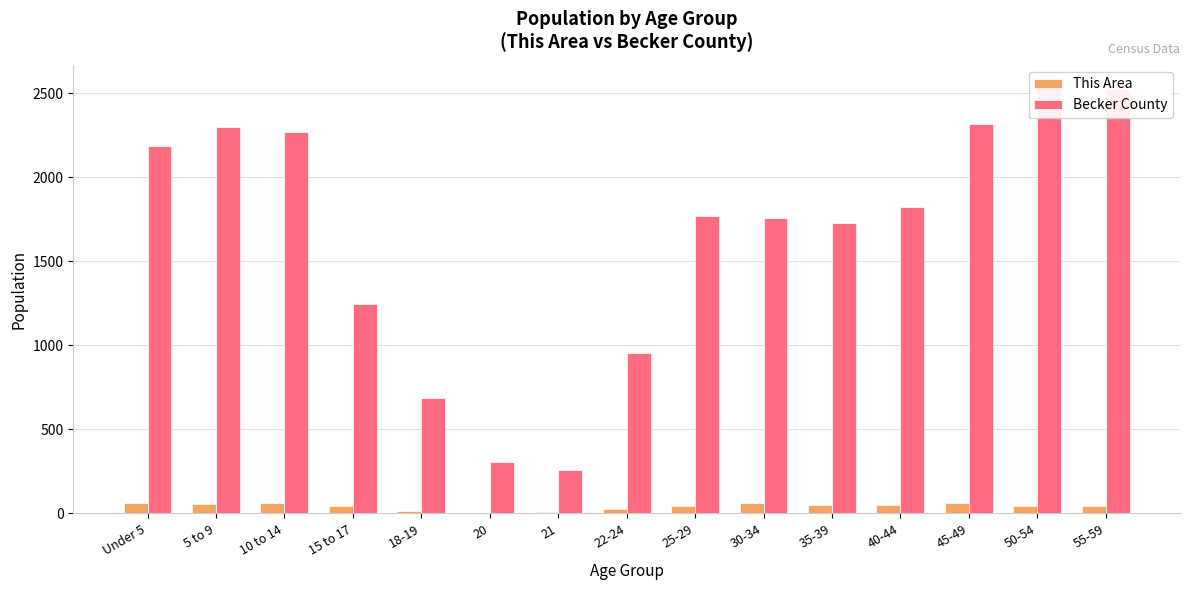

Which series has the widest spread of values?

Becker County